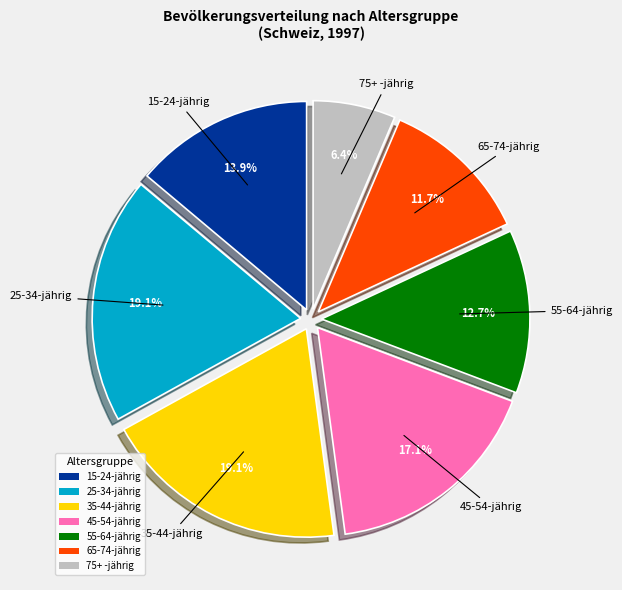

Is there any slice that represents more than half of the pie?

No